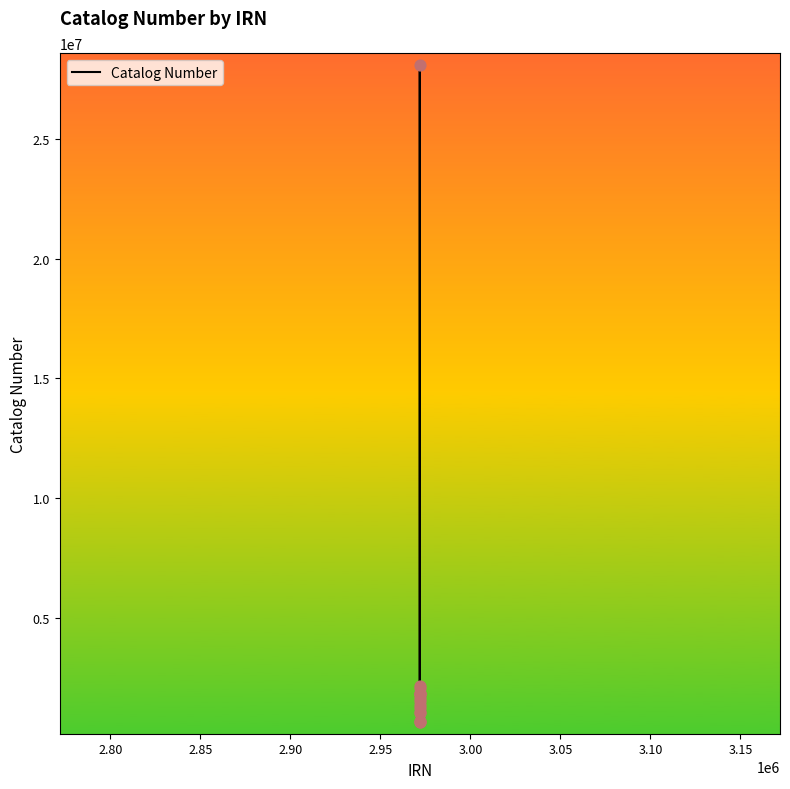

What is the difference between the maximum and minimum values?

27460595